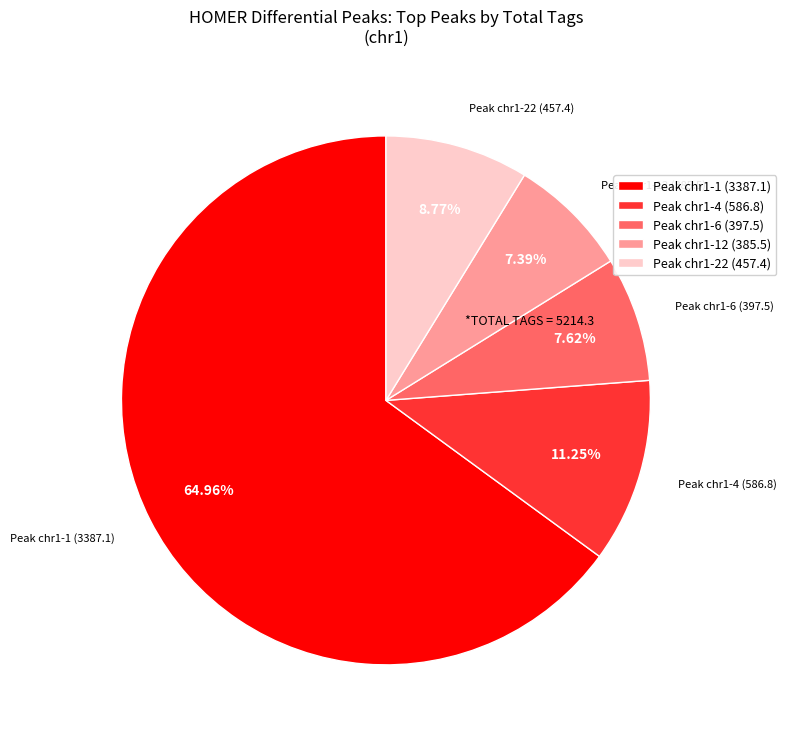

What is the ratio of the value at Peak chr1-12 (385.5) to the value at Peak chr1-6 (397.5)?

1.0